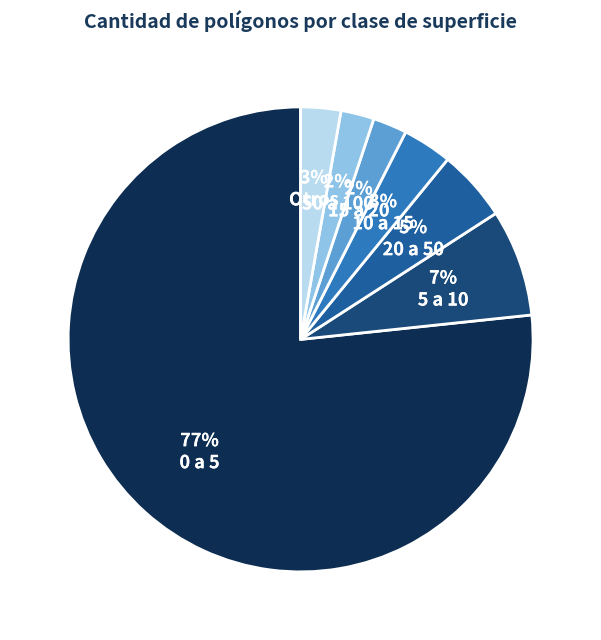

Which category has the biggest portion of the pie?

0 a 5